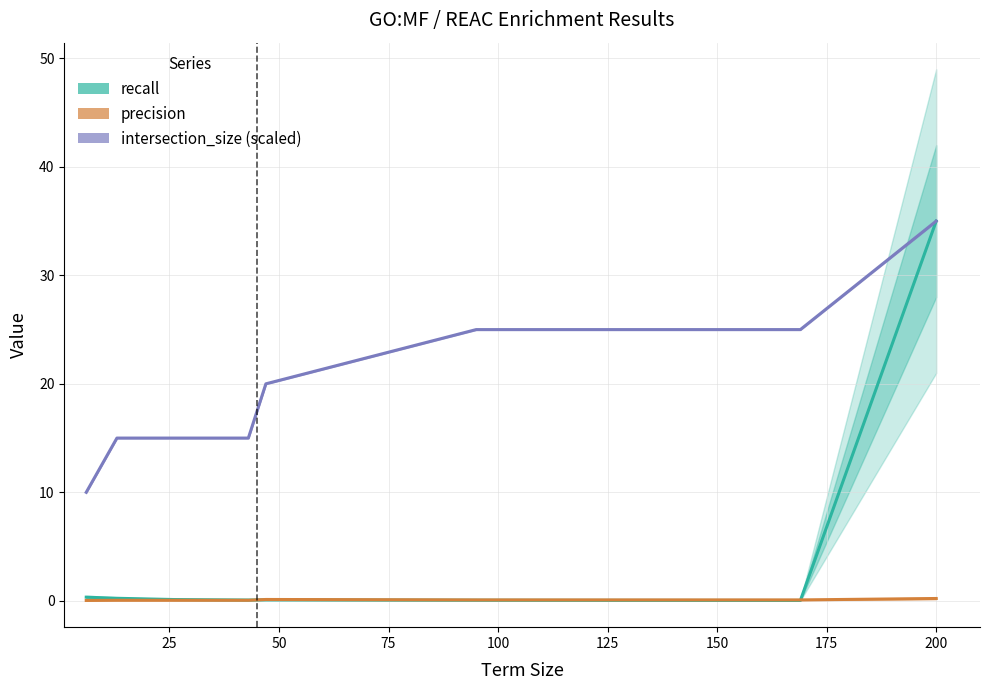

How many interior local valleys does the recall series have?

2